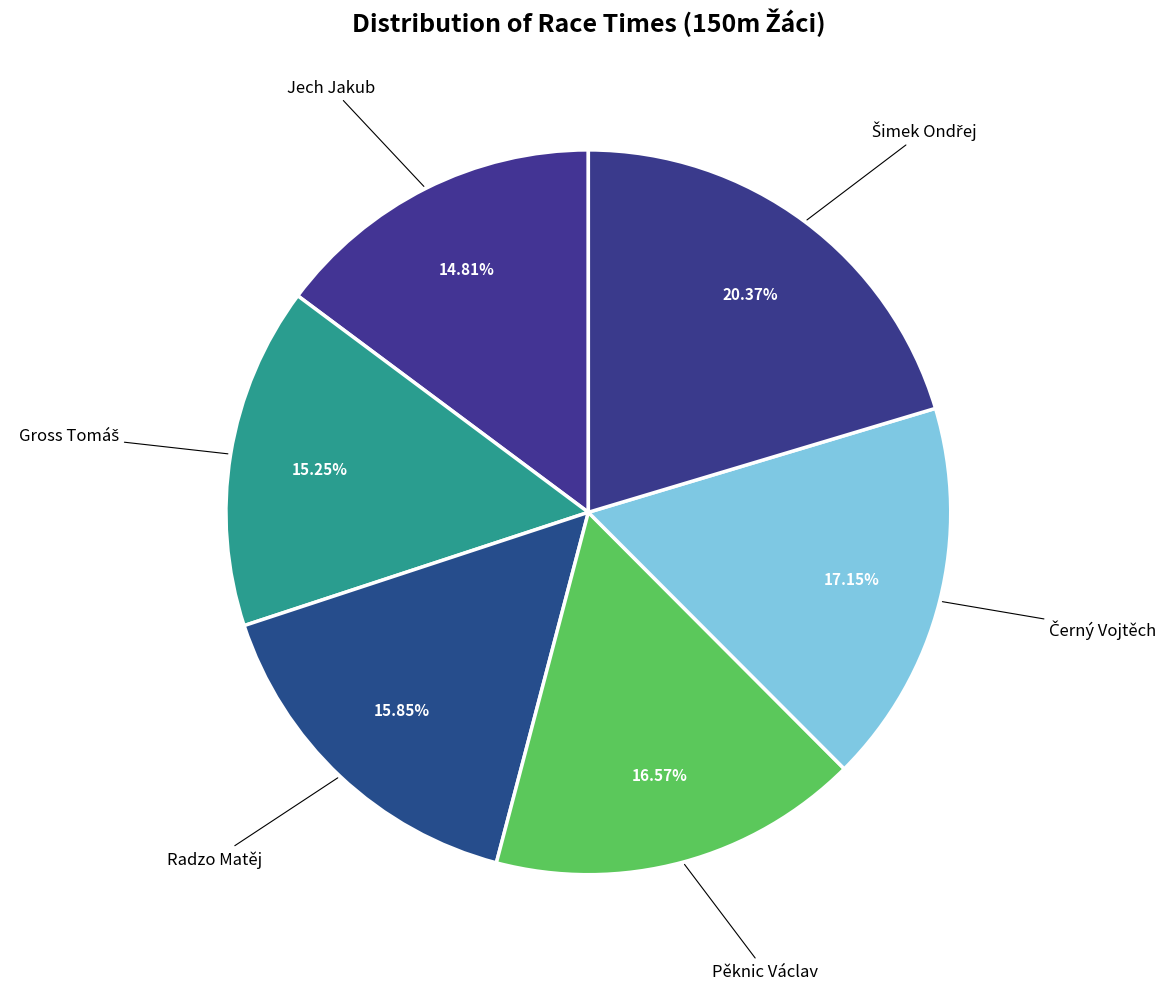

How many slices are in this pie chart?

6